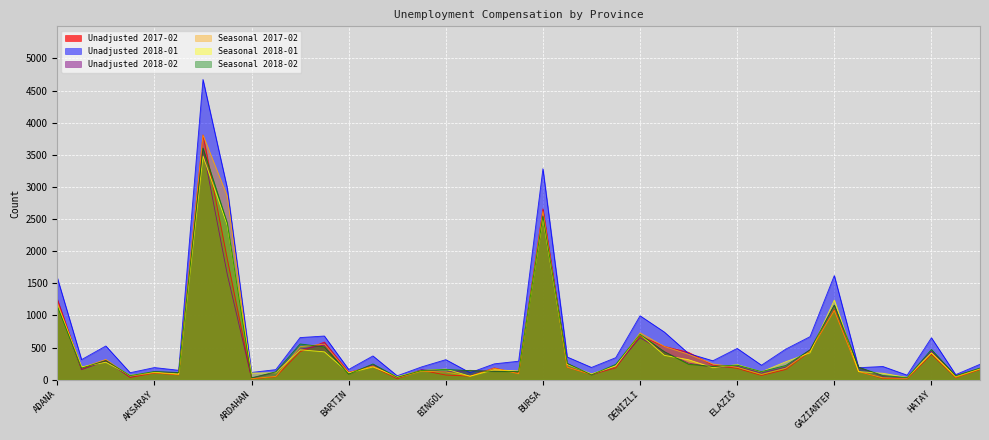

What is the difference between the maximum and second lowest values in the Unadjusted 2018-02 series?

3573.0